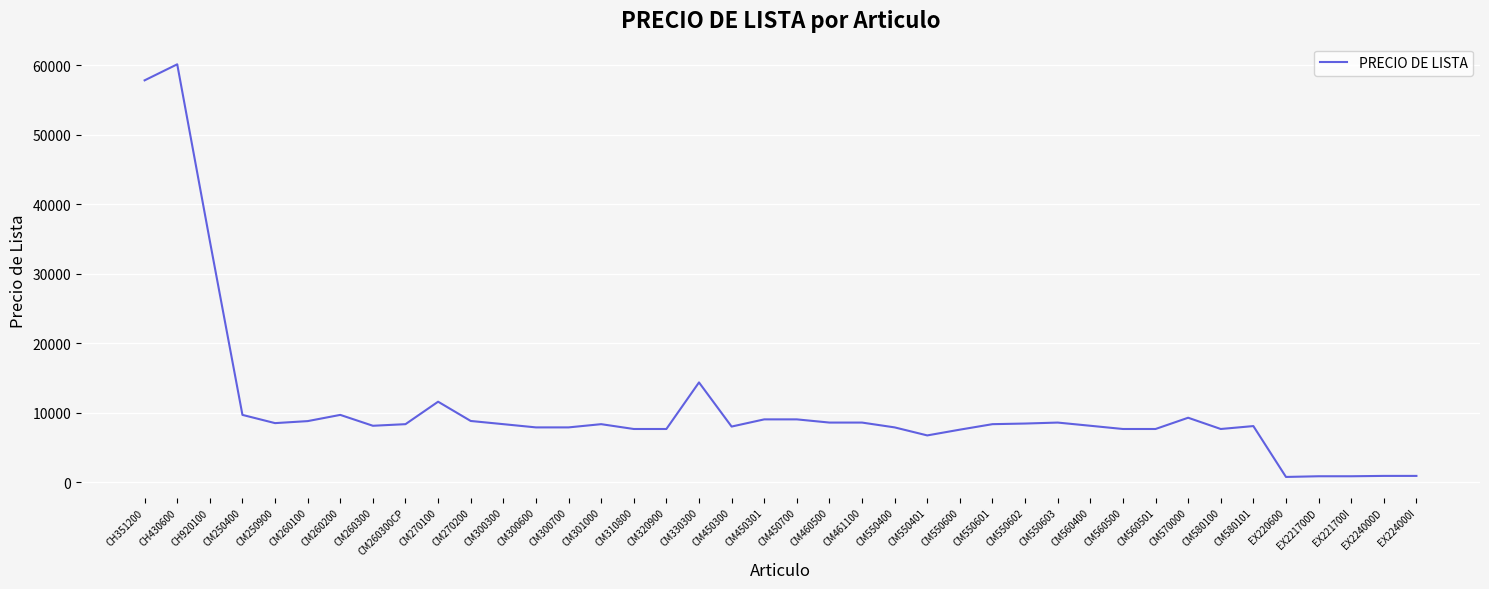

What is the ratio of the value at CM300700 to the value at CM550600?

1.0